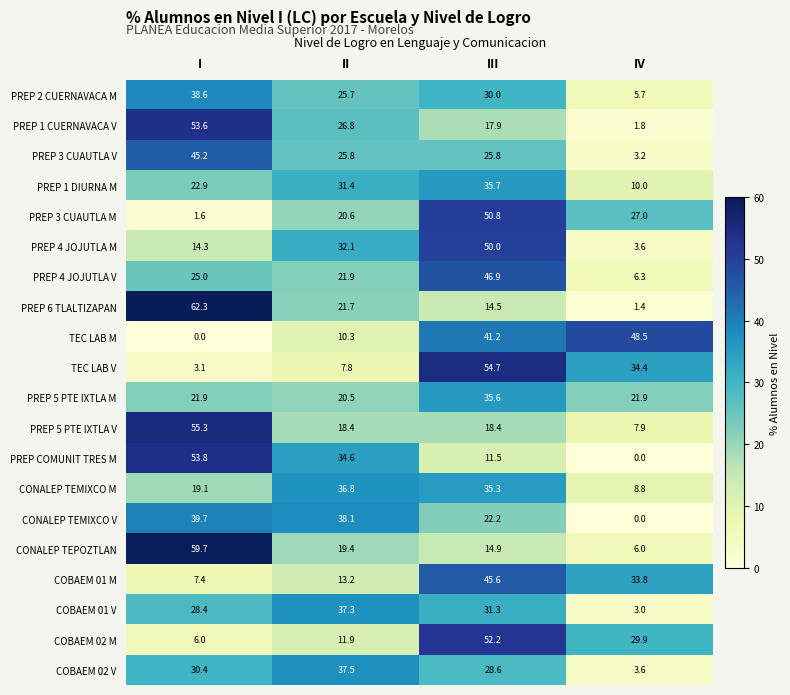

Is it true that COBAEM 01 M equals 13.2 at II?

True